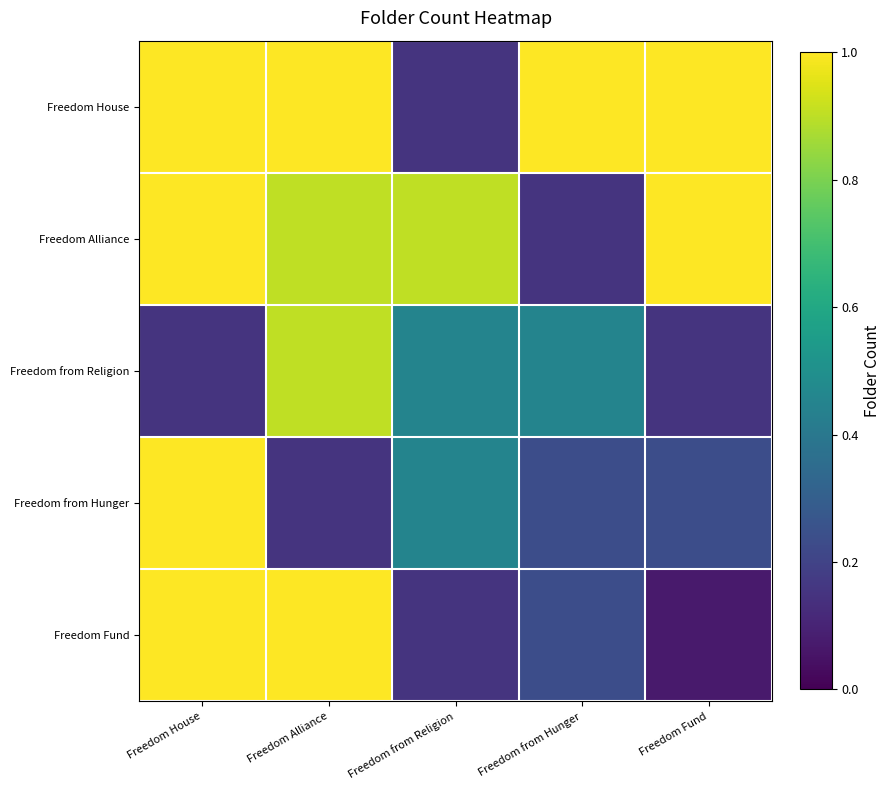

At which category is the sum across all series the highest?

Freedom House